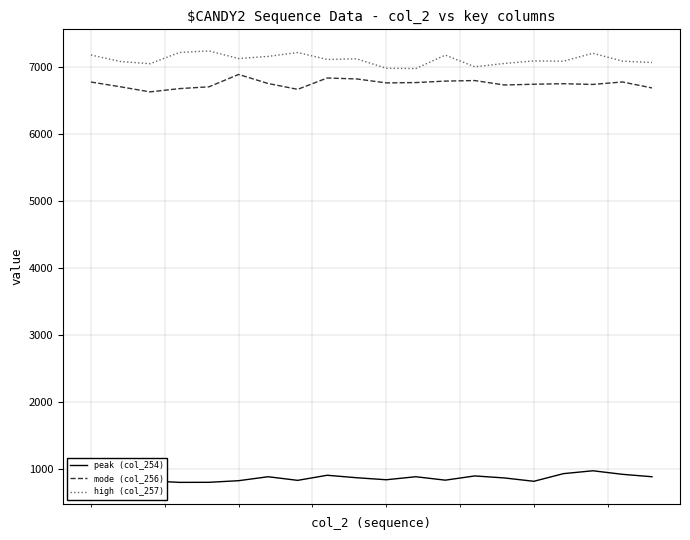

List the series in order of their peak value, highest first.

high (col_257), mode (col_256), peak (col_254)